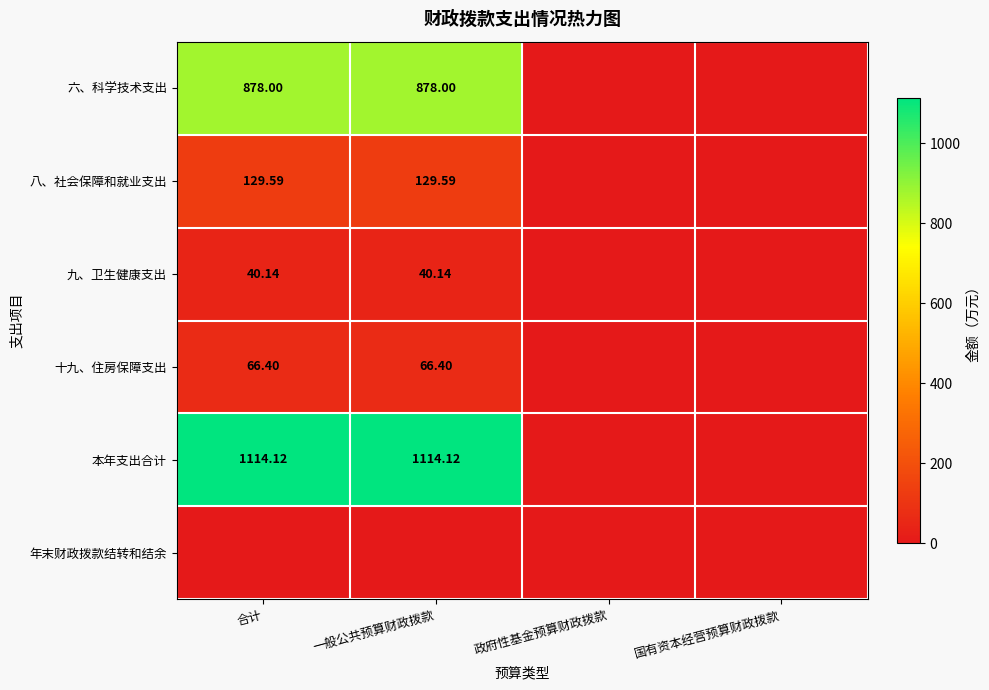

What is the highest value of the 本年支出合计 series?

1114.1